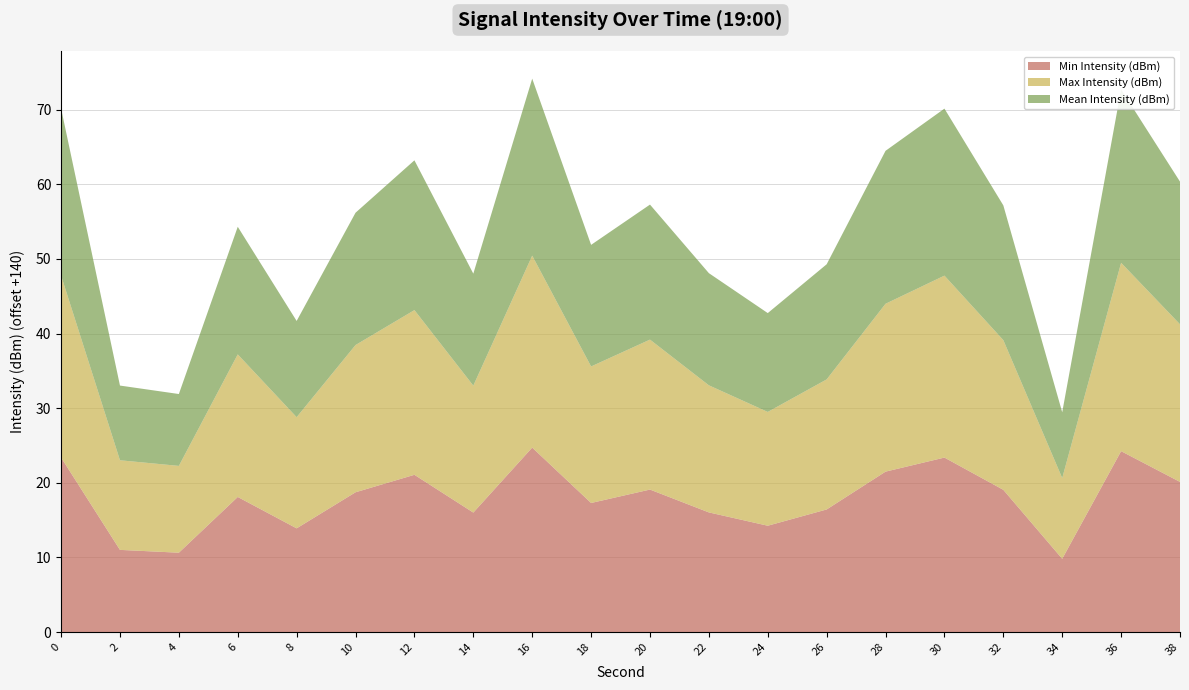

Reading right to left, list all the values displayed in this chart.

Min Intensity (dBm): -119.9	-115.8	-130.2	-120.9	-116.6	-118.5	-123.6	-125.8	-124.0	-120.9	-122.7	-115.3	-124.0	-118.9	-121.3	-126.1	-121.9	-129.4	-129.0	-116.6
Max Intensity (dBm): -118.9	-114.8	-129.2	-119.9	-115.6	-117.5	-122.6	-124.8	-123.0	-119.9	-121.7	-114.3	-123.0	-117.9	-120.3	-125.1	-120.9	-128.4	-128.0	-115.6
Mean Intensity (dBm): -120.9	-116.8	-131.2	-121.9	-117.6	-119.5	-124.6	-126.8	-125.0	-121.9	-123.7	-116.3	-125.0	-119.9	-122.3	-127.1	-122.9	-130.4	-130.0	-117.6